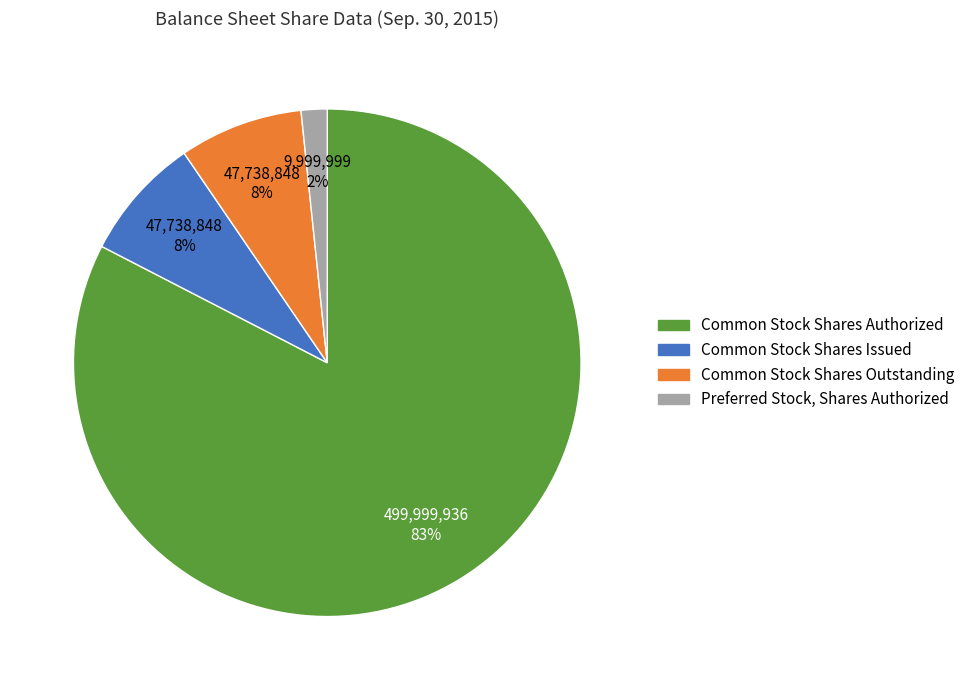

Which category has the smallest portion of the pie?

Preferred Stock, Shares Authorized